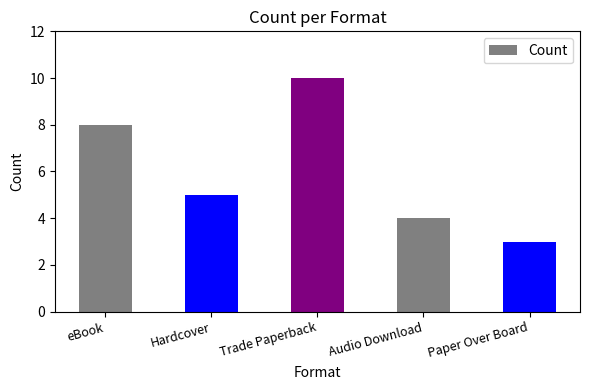

How many values are between 4 and 8?

3